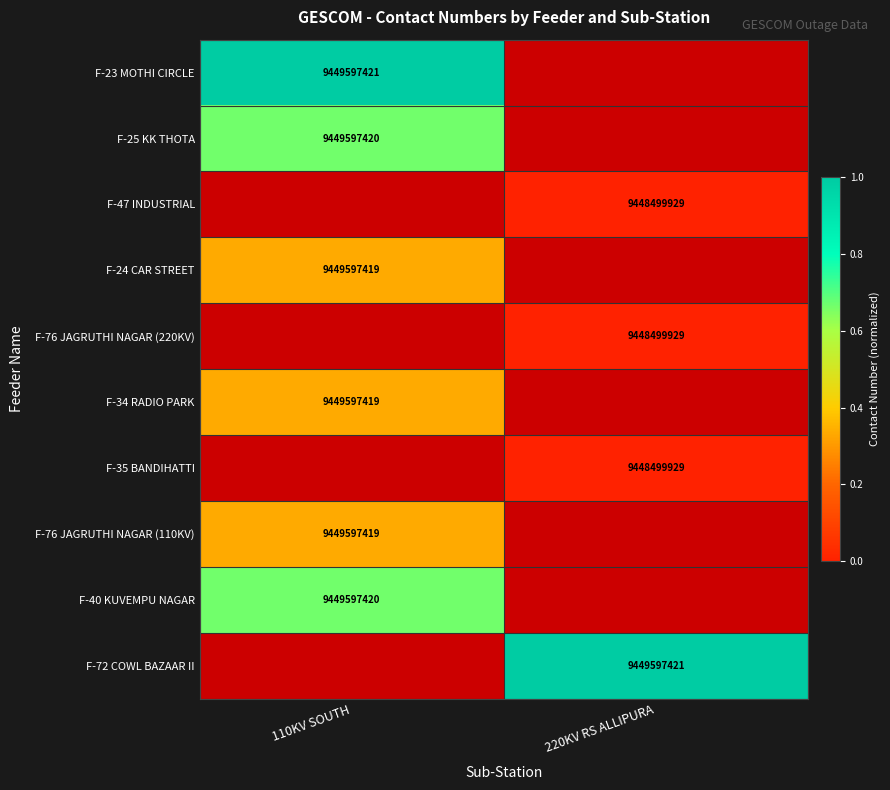

True or false: F-40 KUVEMPU NAGAR has a value of 9449597420 at 110KV SOUTH.

True